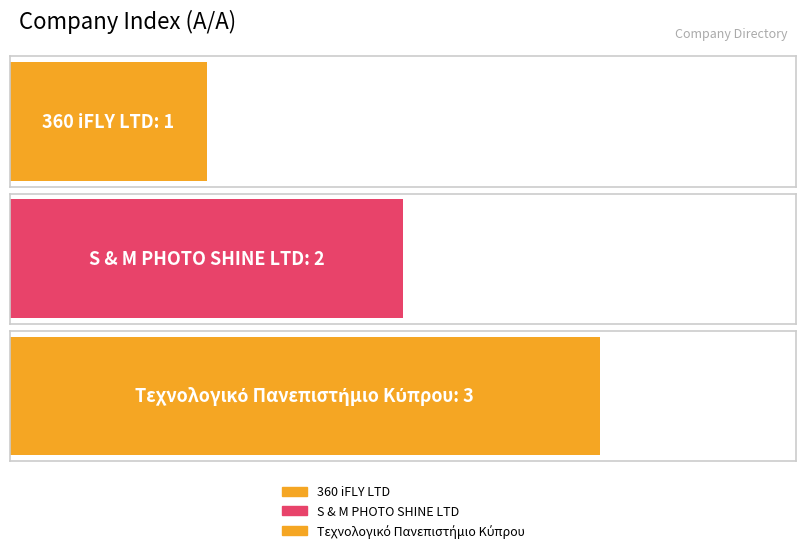

The chart shows a value of 1 at S & M PHOTO SHINE LTD. True or false?

False